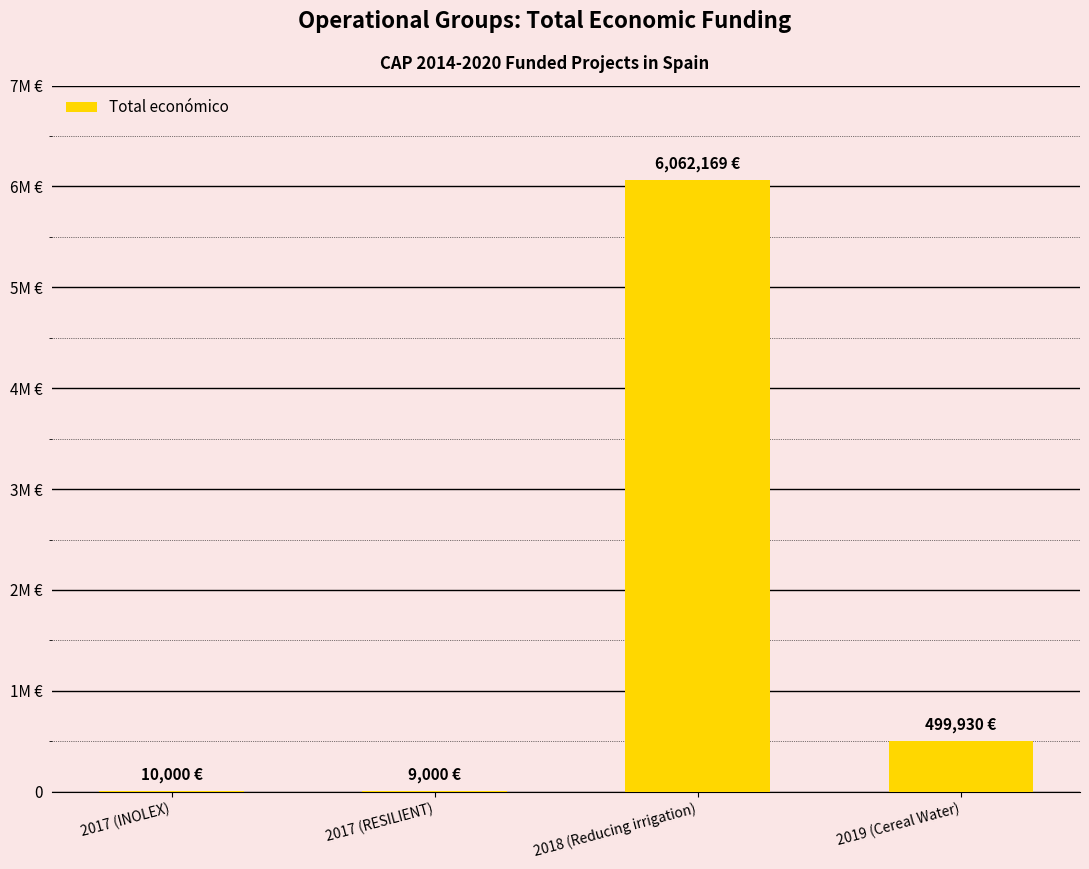

Reading right to left, transcribe all the data shown in this chart.

499930	6062169	9000	10000